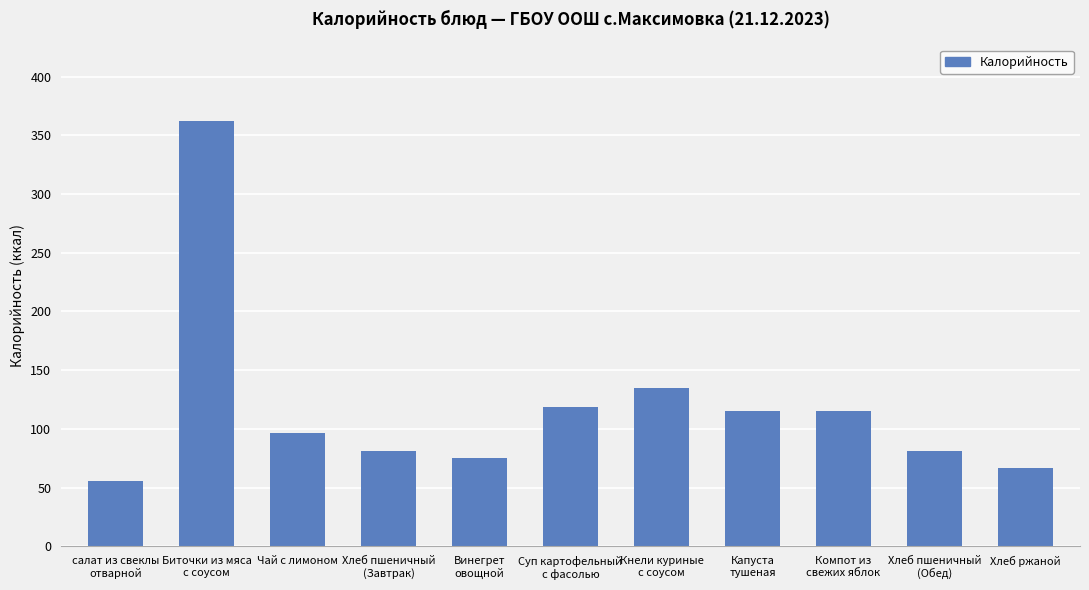

Reading left to right, transcribe all the data shown in this chart.

салат из свеклы
отварной=56	Биточки из мяса
с соусом=362	Чай с лимоном=97	Хлеб пшеничный
(Завтрак)=81	Винегрет
овощной=75	Суп картофельный
с фасолью=119	Кнели куриные
с соусом=135	Капуста
тушеная=115	Компот из
свежих яблок=115	Хлеб пшеничный
(Обед)=81	Хлеб ржаной=67